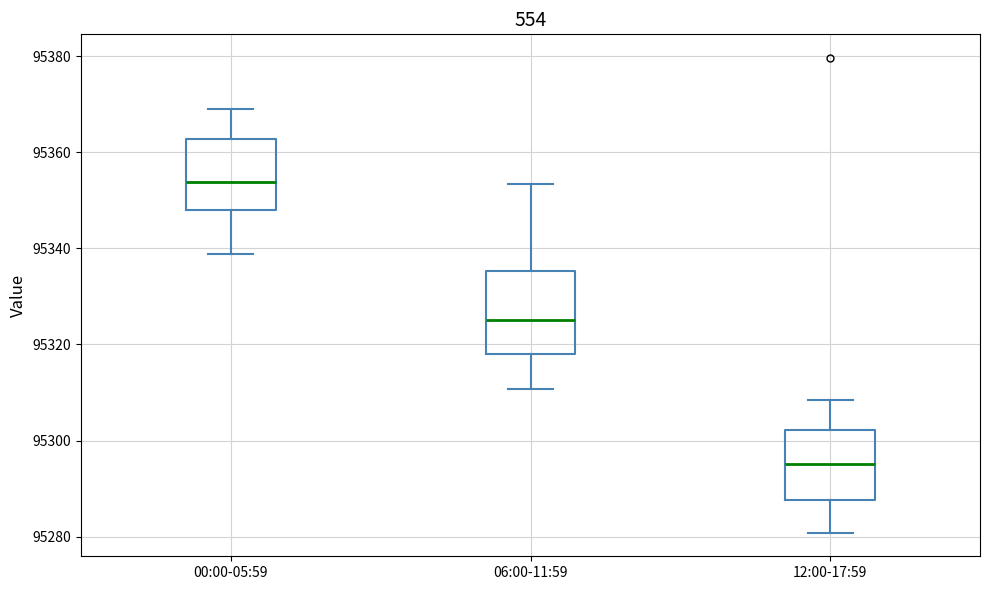

Reading left to right, transcribe this box plot: for each box, give where its median line is, the range the box spans, and where its two whiskers end, as read against the y-axis. The values are not printed on the chart, so give them approximately, as read against the axis.

00:00-05:59: median 95354, box 95348 to 95362, whiskers 95338 to 95368
06:00-11:59: median 95326, box 95318 to 95336, whiskers 95310 to 95354
12:00-17:59: median 95296, box 95288 to 95302, whiskers 95280 to 95308